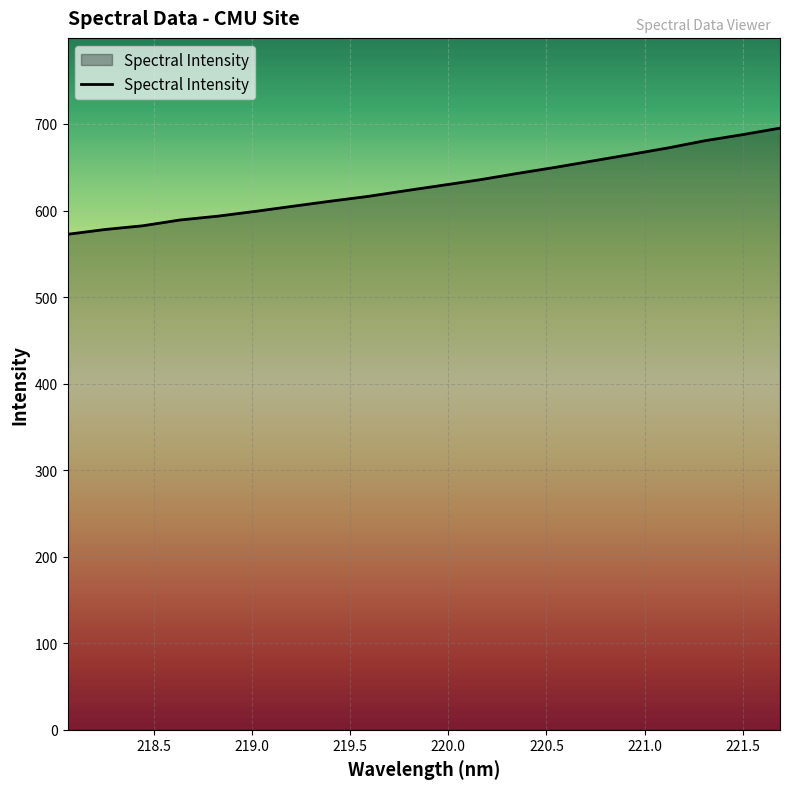

What is the minimum value shown in the chart?

572.5